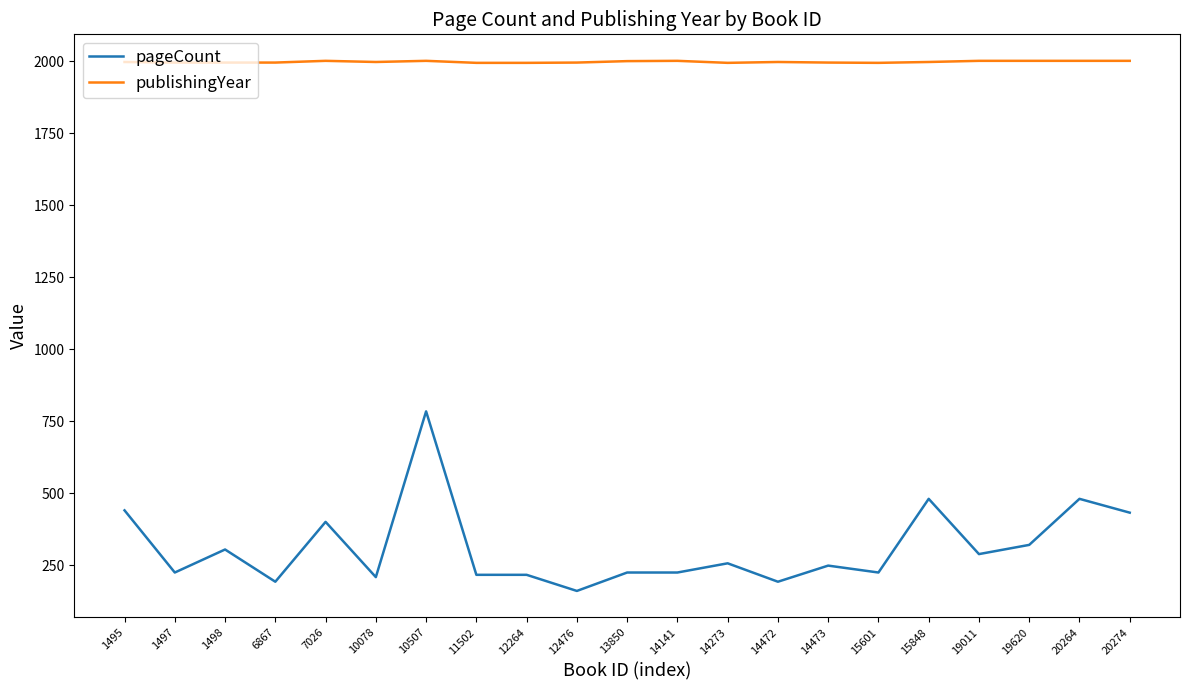

The pageCount series shows 504 at 1498. True or false?

False